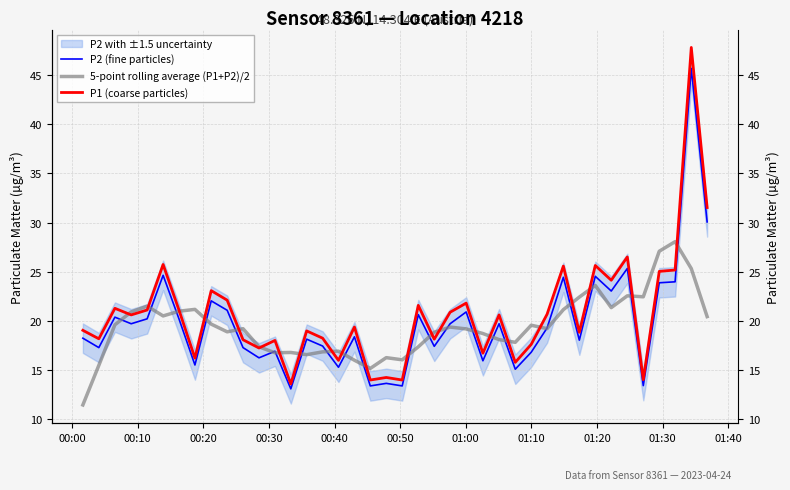

Is it true that P2 (fine particles) equals 20.2 at 39?

False